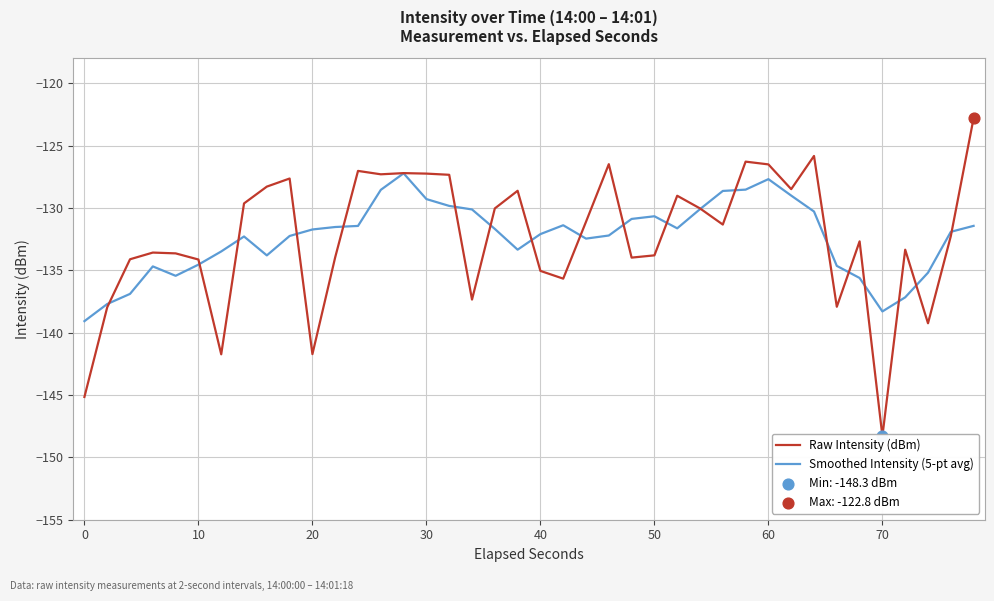

What are all the series names shown in the legend?

Raw Intensity (dBm), Smoothed Intensity (5-pt avg)